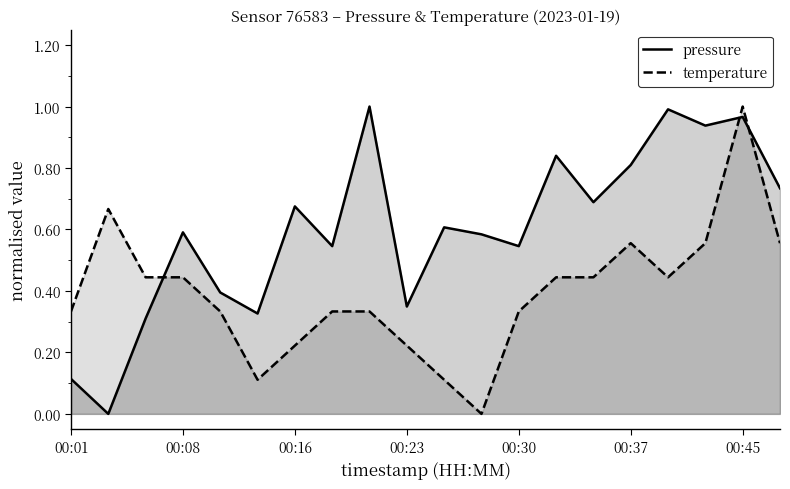

At which category is the sum across all series the highest?

00:45